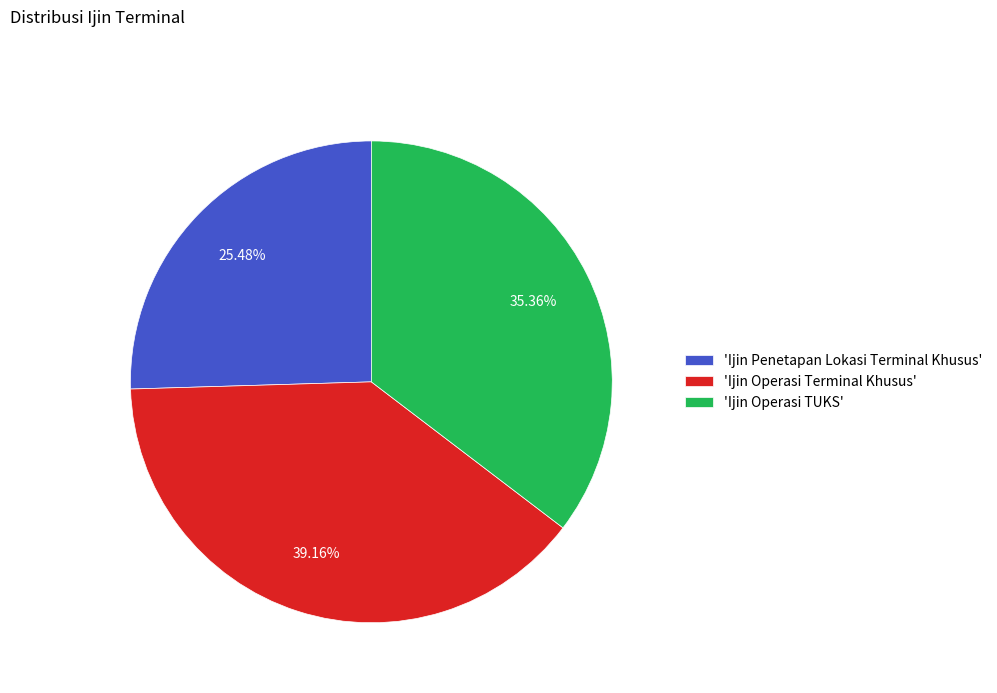

Rank the categories by value from highest to lowest.

'Ijin Operasi Terminal Khusus', 'Ijin Operasi TUKS', 'Ijin Penetapan Lokasi Terminal Khusus'